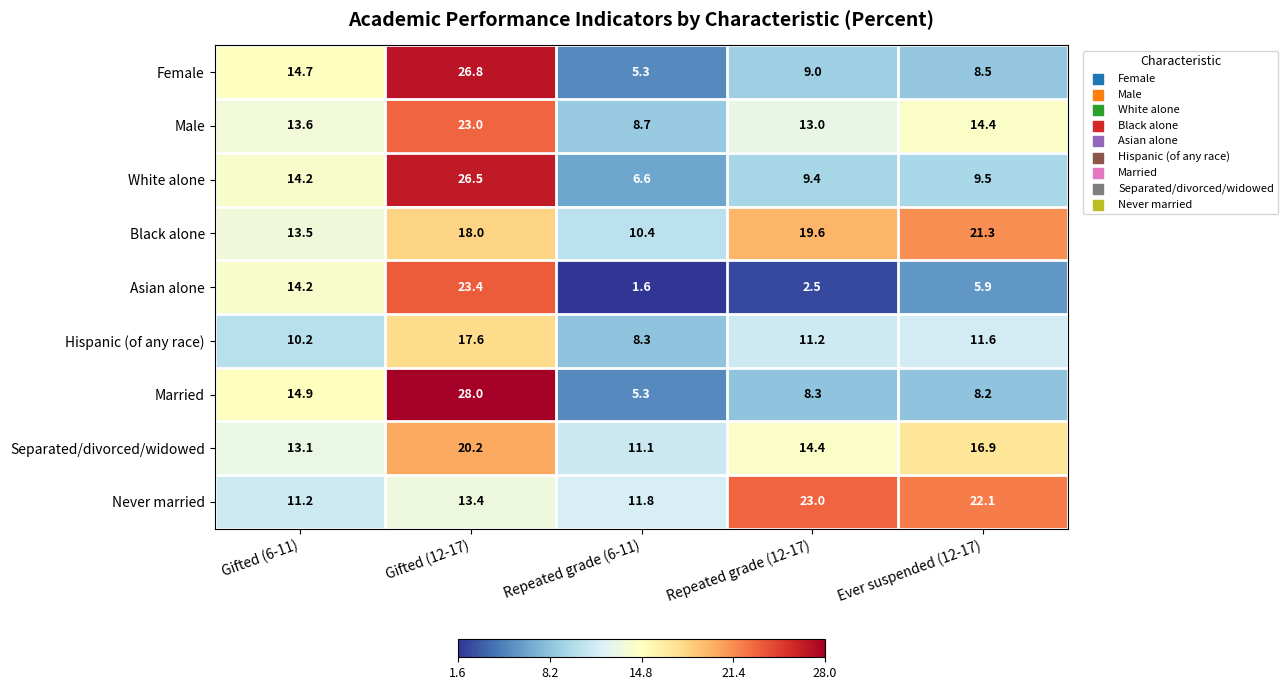

At which label does Female first exceed 9?

Gifted (6-11)